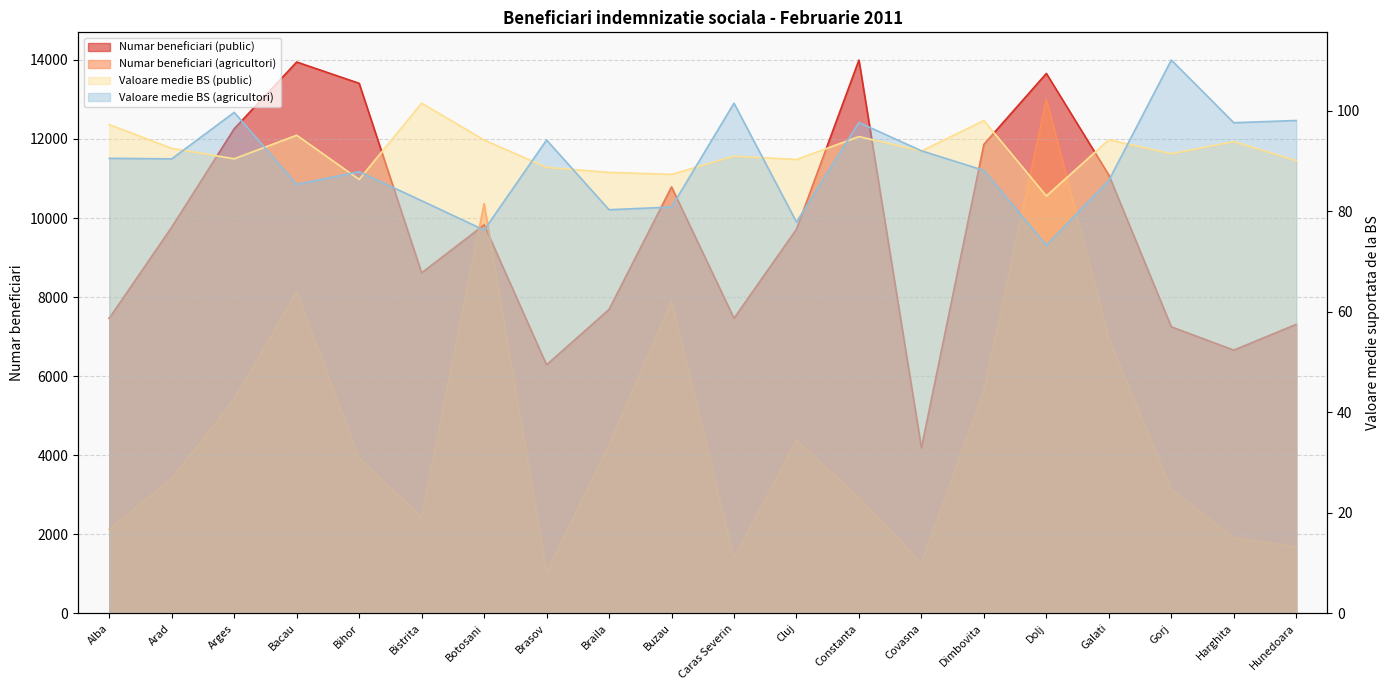

Reading left to right, what are all the values shown in this chart?

Numar beneficiari (public): 7465.0	9770.0	12258.0	13946.0	13407.0	8613.0	9826.0	6286.0	7688.0	10787.0	7464.0	9717.0	13997.0	4187.0	11863.0	13657.0	11087.0	7248.0	6658.0	7311.0
Numar beneficiari (agricultori): 2126.0	3407.0	5415.0	8127.0	3918.0	2433.0	10366.0	1026.0	4266.0	7887.0	1398.0	4372.0	2926.0	1270.0	5633.0	13002.0	6954.0	3130.0	1911.0	1682.0
Valoare medie BS (public): 97.3	92.5	90.5	95.2	86.4	101.5	94.2	88.8	87.8	87.4	91.0	90.3	94.9	92.0	98.1	83.1	94.2	91.5	93.9	90.1
Valoare medie BS (agricultori): 90.6	90.5	99.7	85.4	87.9	82.1	76.3	94.2	80.3	80.9	101.5	77.9	97.7	92.1	88.2	73.3	86.2	110.1	97.7	98.1